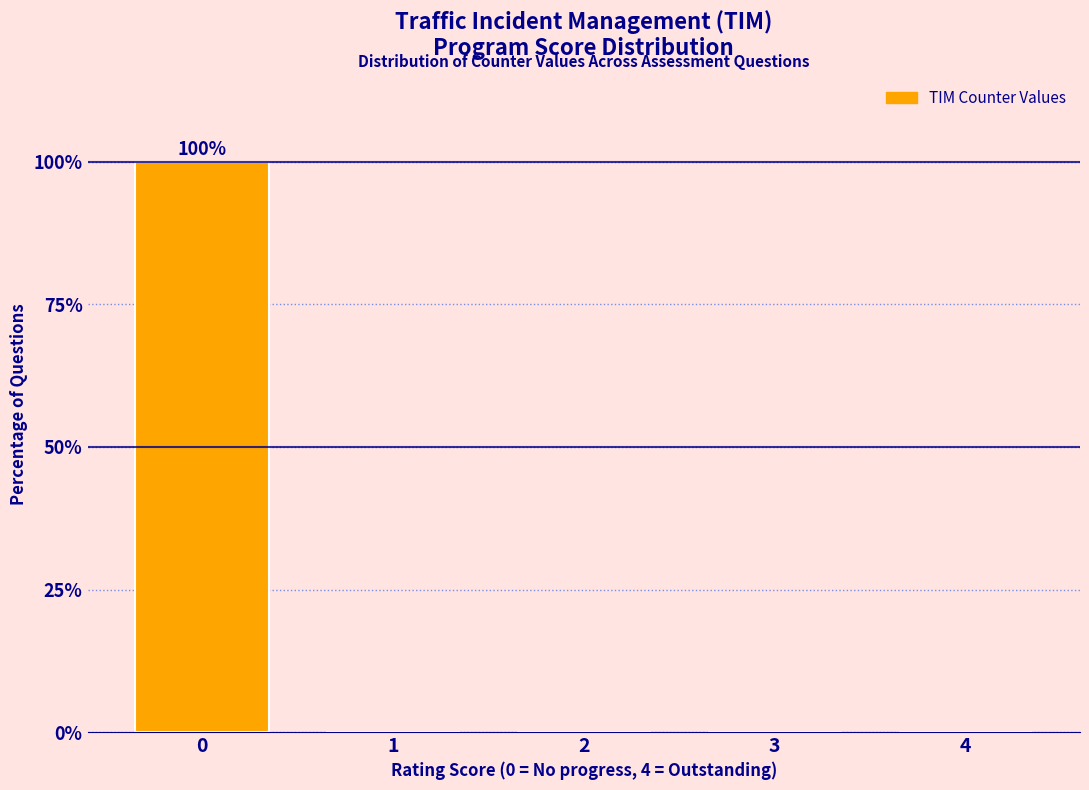

Reading right to left, what are all the values shown in this chart?

4=0	3=0	2=0	1=0	0=100